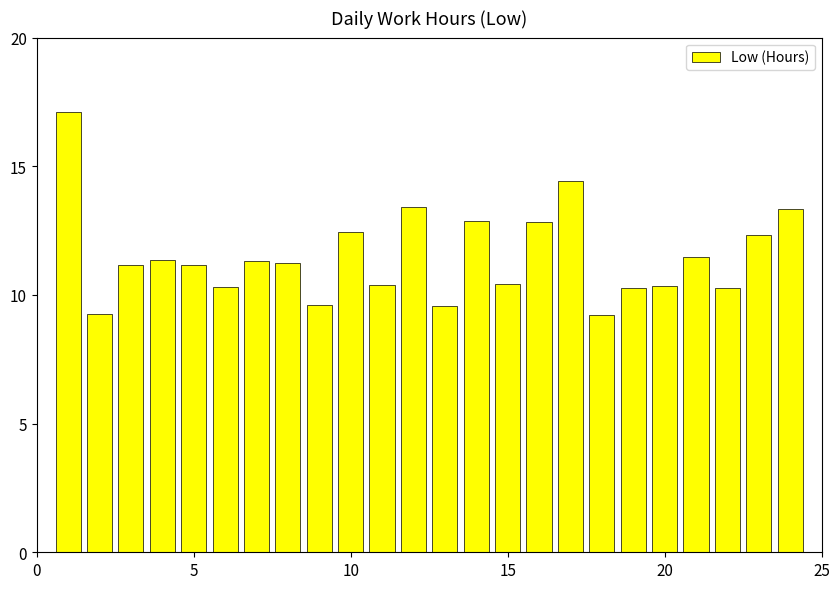

What is the greatest value displayed?

17.1